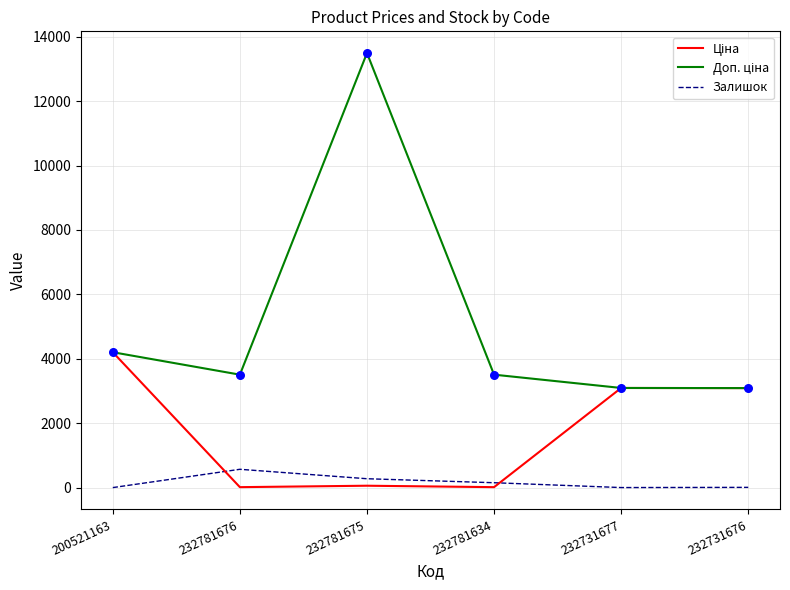

At which category is the sum across all series the highest?

232781675